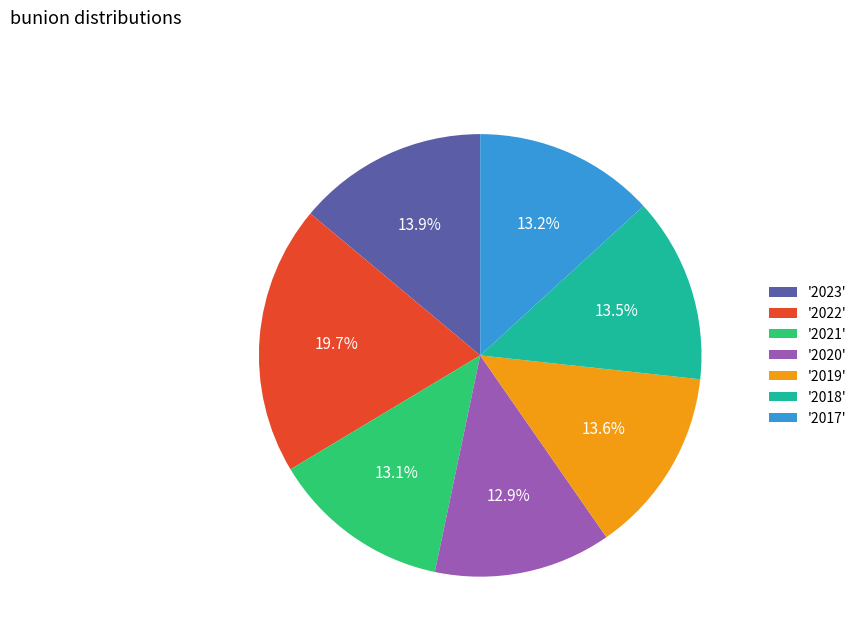

Approximately how many times larger is the value at '2020' compared to '2022'?

0.7